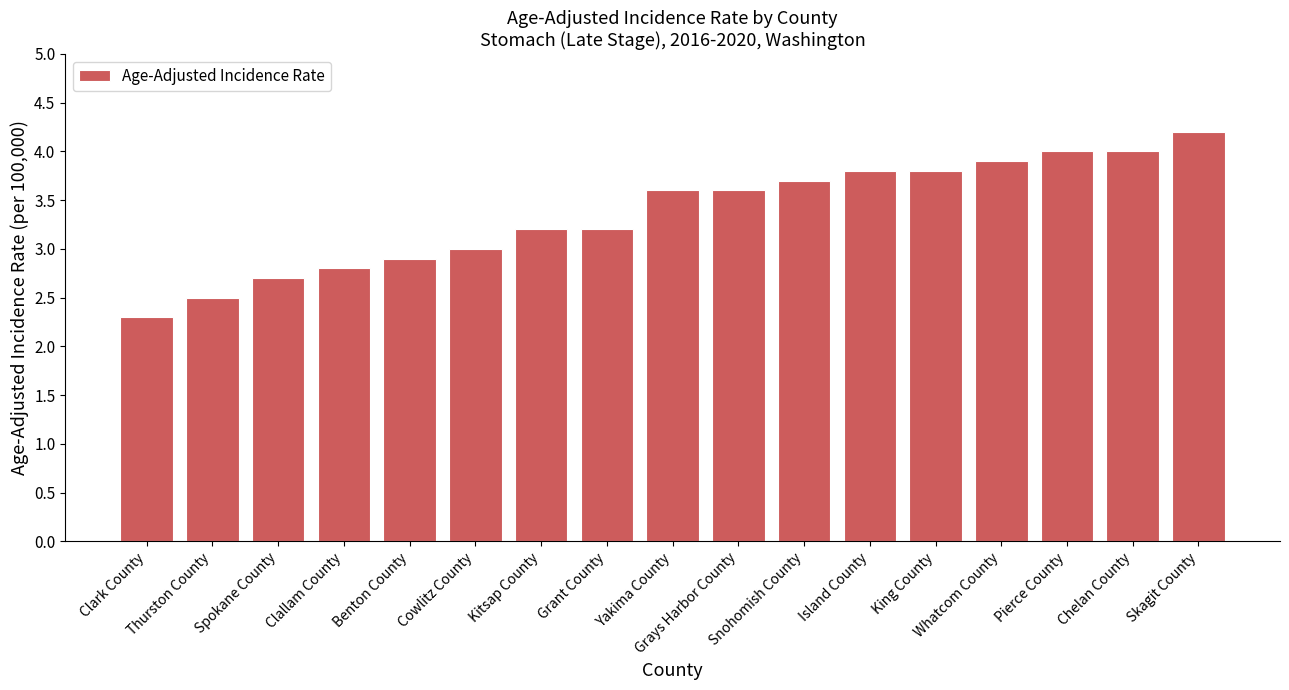

True or false: the data shows 4.0 at Chelan County.

True